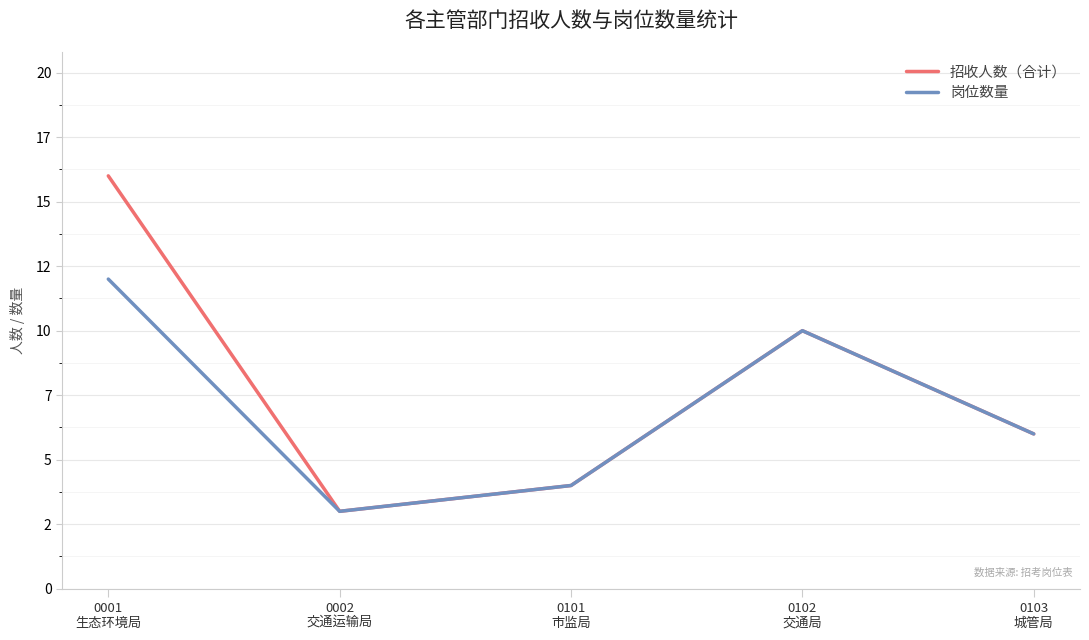

What is the greatest value displayed?

16